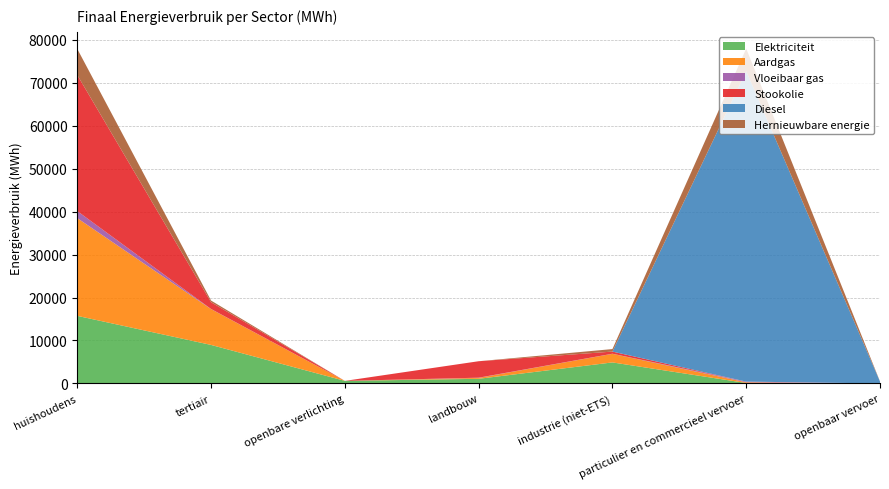

Reading left to right, extract all data points from this chart.

Elektriciteit: 15731.4	8966.0	598.7	1082.4	4895.8	105.3	6.2
Aardgas: 22741.8	8337.9	0.0	218.0	2000.8	164.8	0.0
Vloeibaar gas: 1645.3	29.0	0.0	44.0	23.4	159.6	0.0
Stookolie: 31662.8	1568.7	0.0	3828.9	497.8	0.0	0.0
Diesel: 0.0	0.0	0.0	0.0	0.0	72263.2	451.5
Hernieuwbare energie: 6076.8	388.9	0.0	0.0	583.5	5240.0	25.5